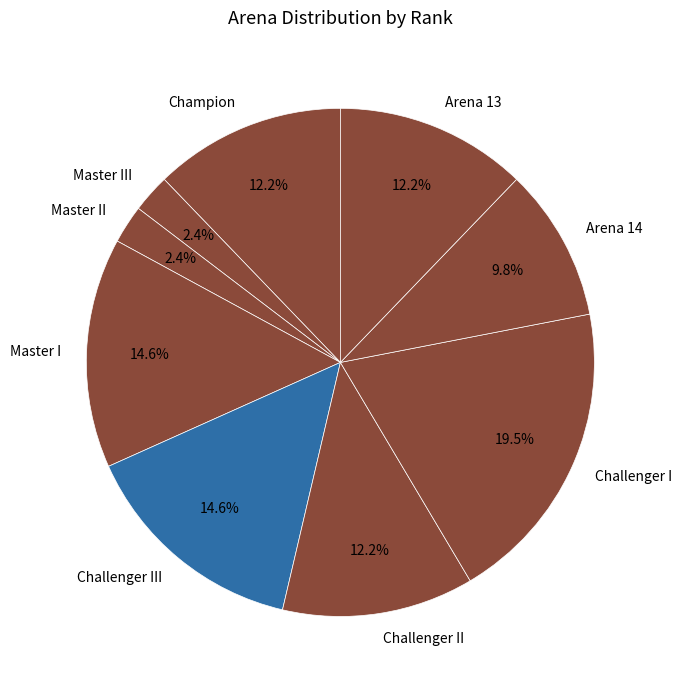

Which has a higher value, Champion or Challenger I?

Challenger I